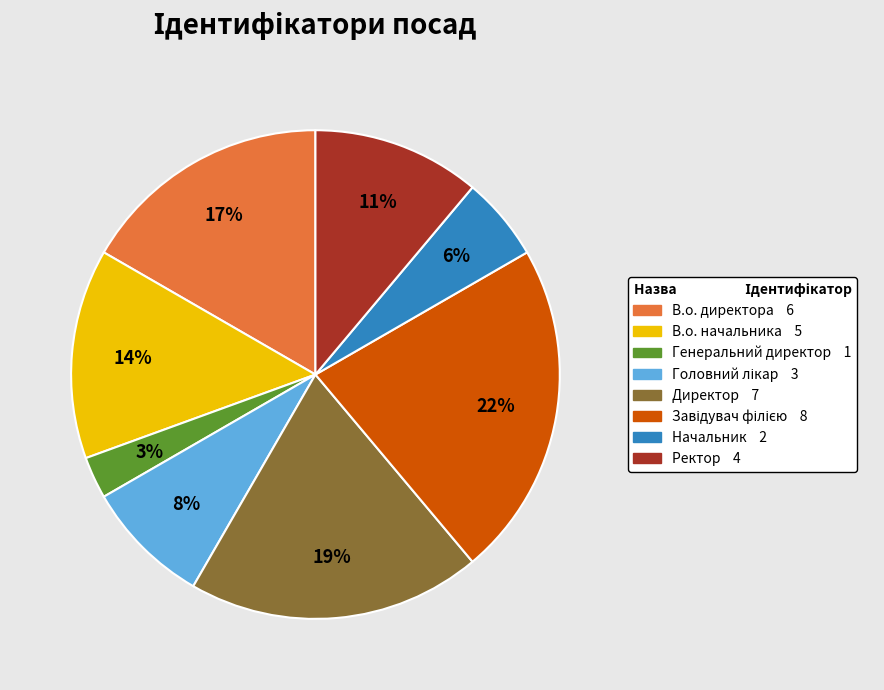

Does any single category account for the majority?

No